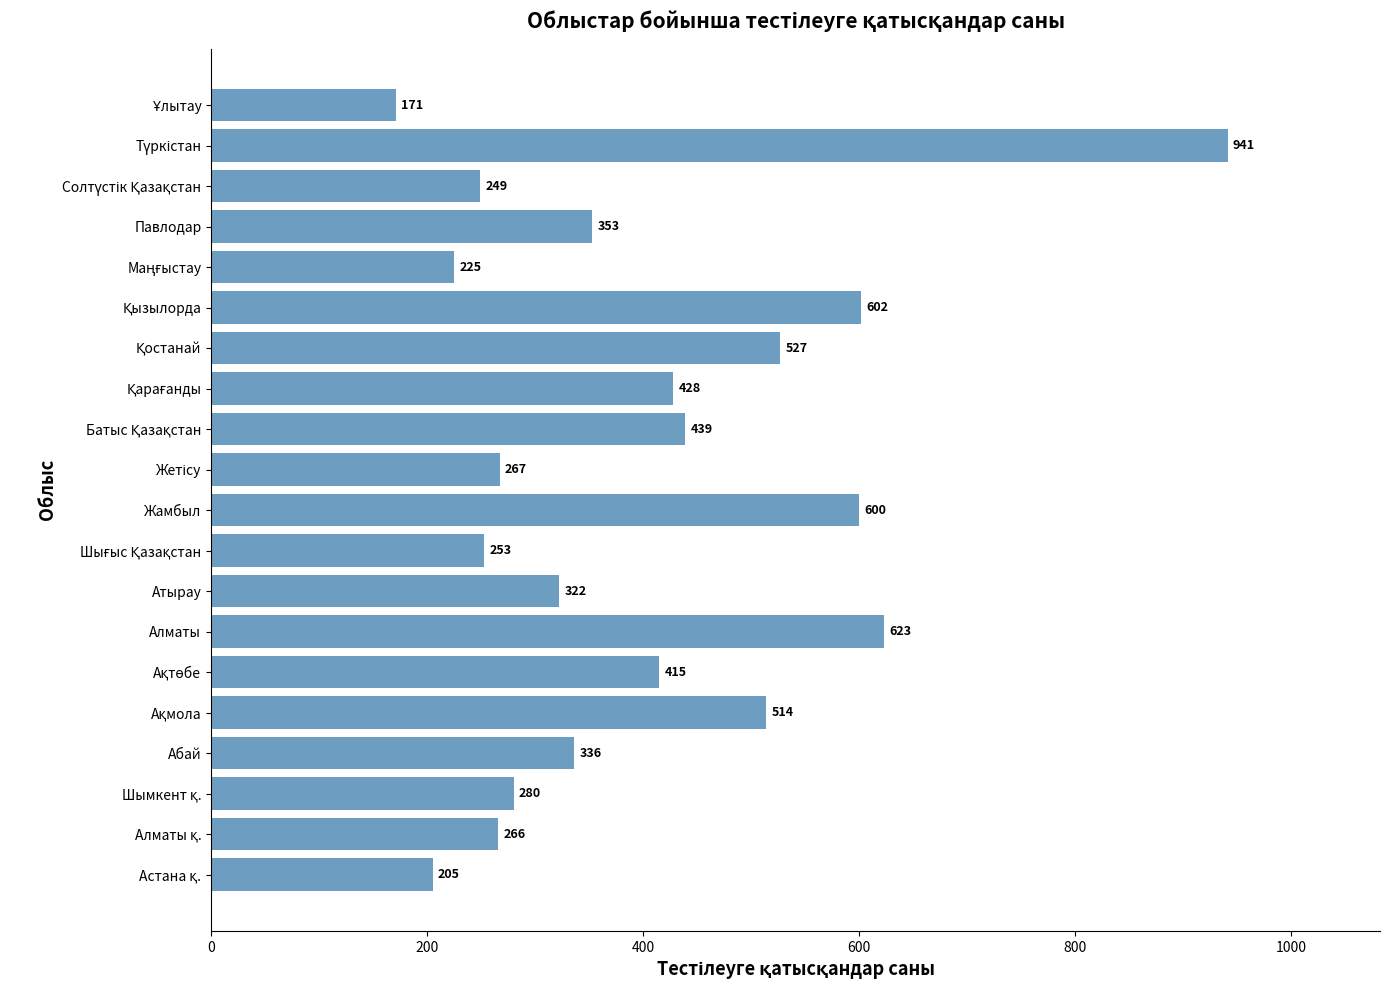

What is the sum of all values?

8016